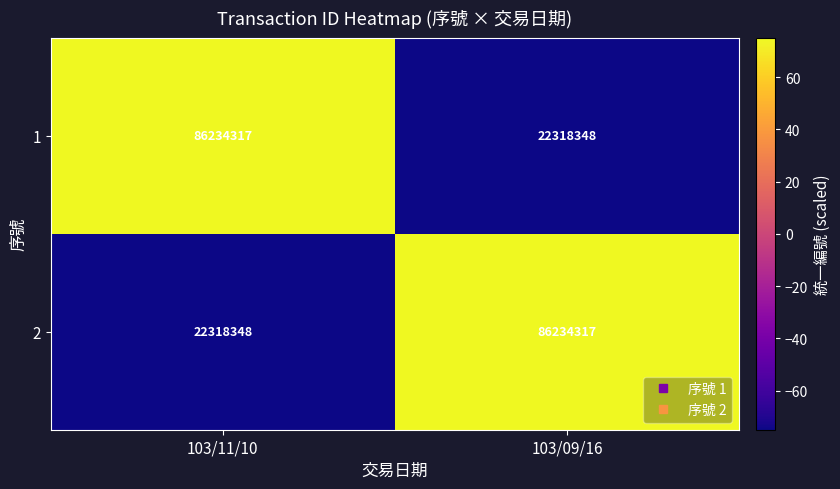

What is the sum of all 2 values?

108552665